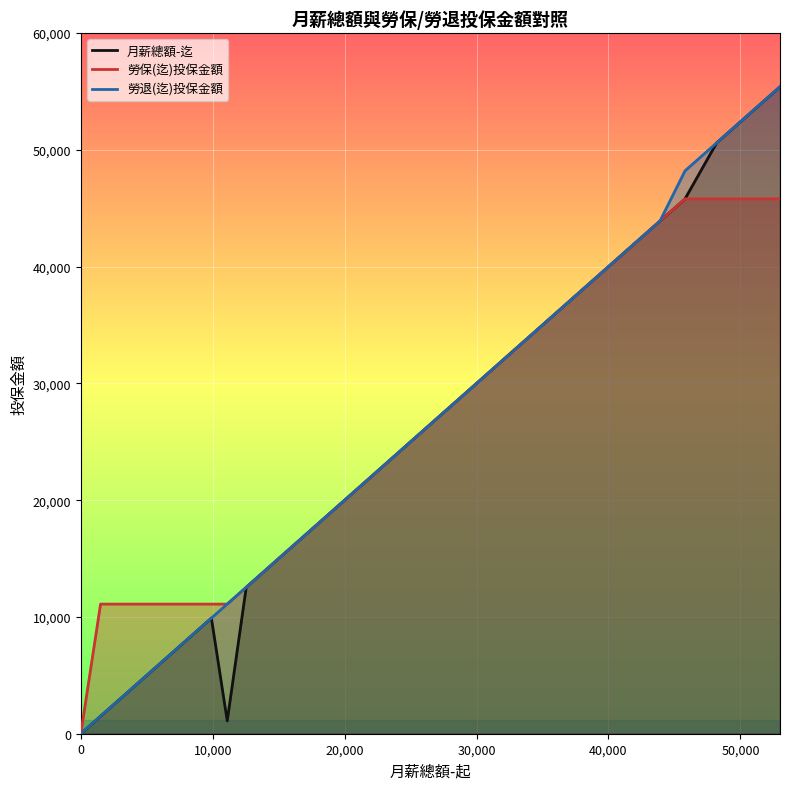

At how many categories does at least one series exceed 30586?

12